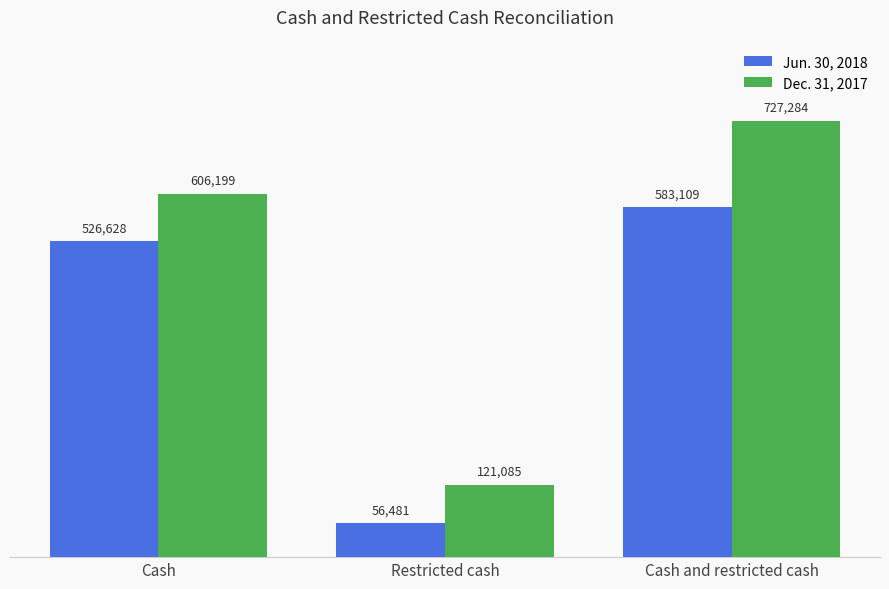

Which series has the widest spread of values?

Dec. 31, 2017